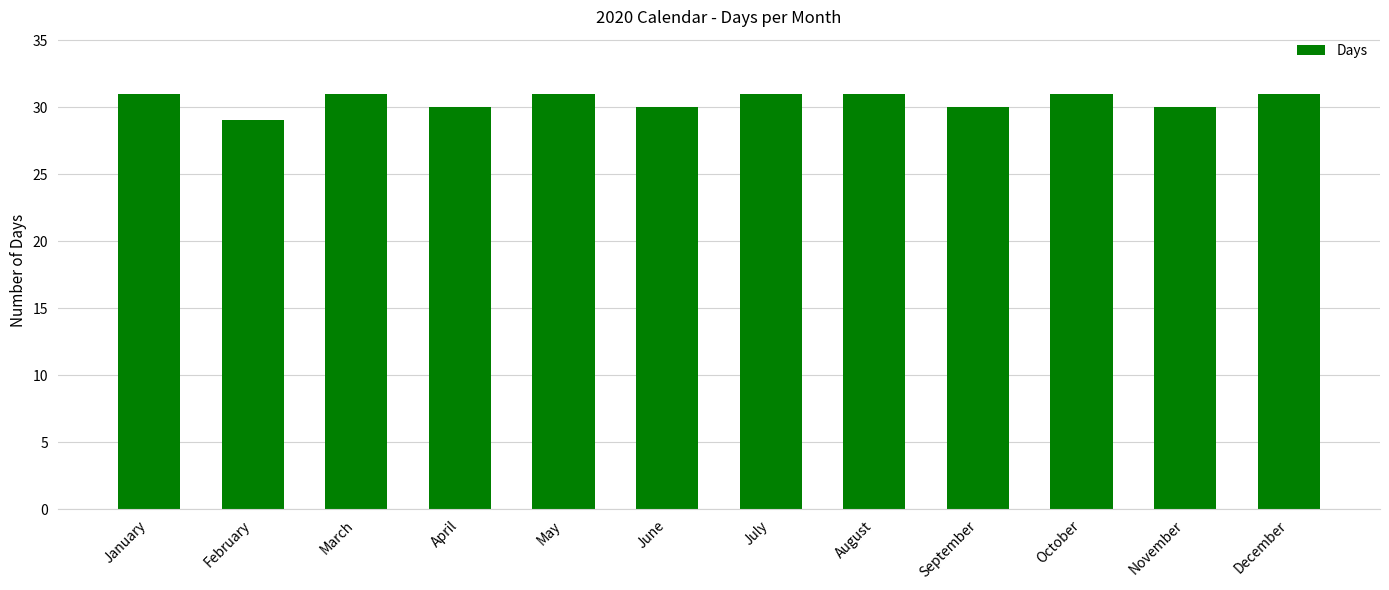

Are the bars grouped side by side (vs. stacked)?

No